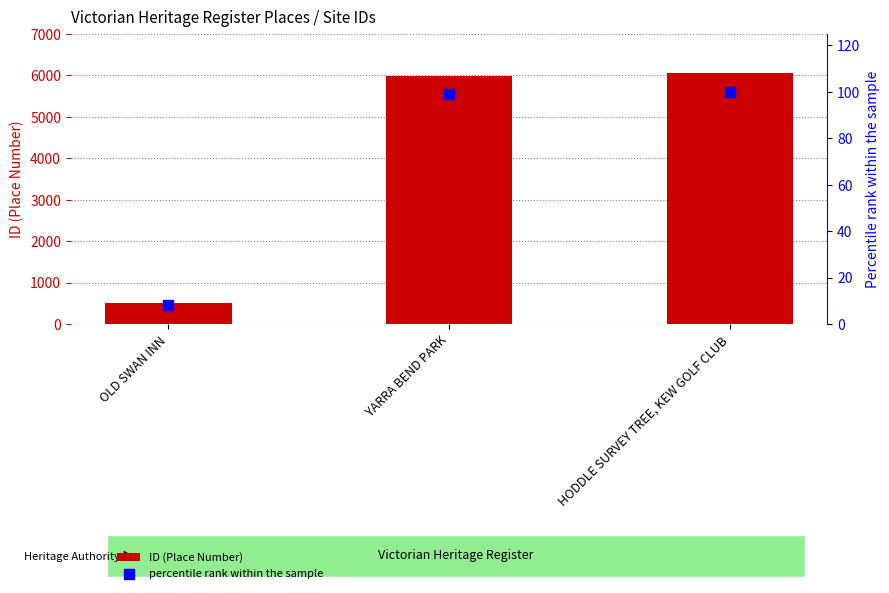

At which category is the sum across all series the highest?

HODDLE SURVEY TREE, KEW GOLF CLUB